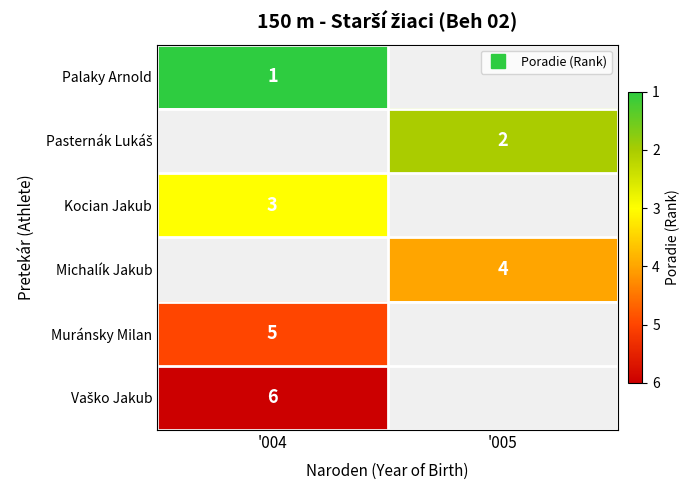

What is the lowest value of the Palaky Arnold series?

1.0